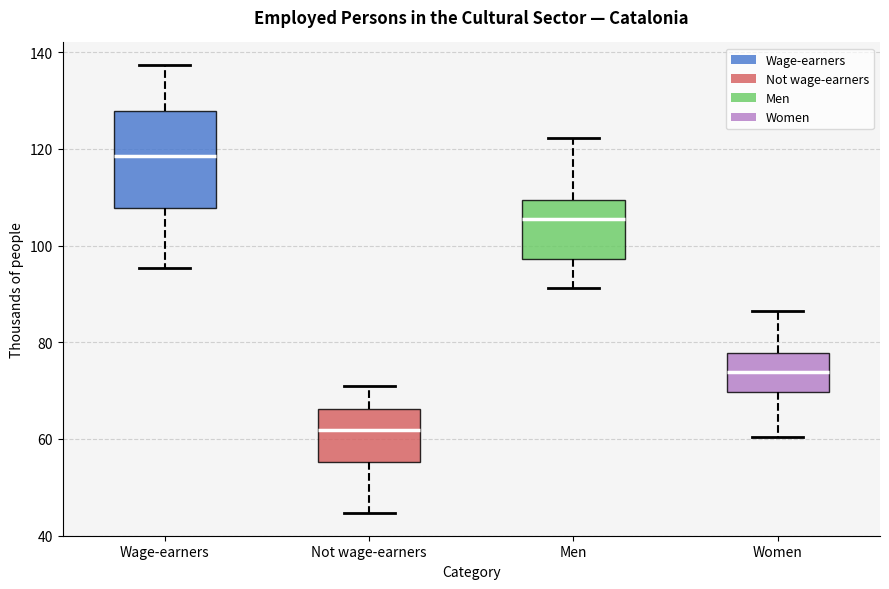

Reading left to right, read every box against the y-axis: the position of its median line, the range the box covers, and the ends of its whiskers. The values are not printed on the chart, so give them approximately, as read against the axis.

Wage-earners: median 118, box 108 to 128, whiskers 96 to 138
Not wage-earners: median 62, box 56 to 66, whiskers 44 to 70
Men: median 106, box 98 to 110, whiskers 92 to 122
Women: median 74, box 70 to 78, whiskers 60 to 86